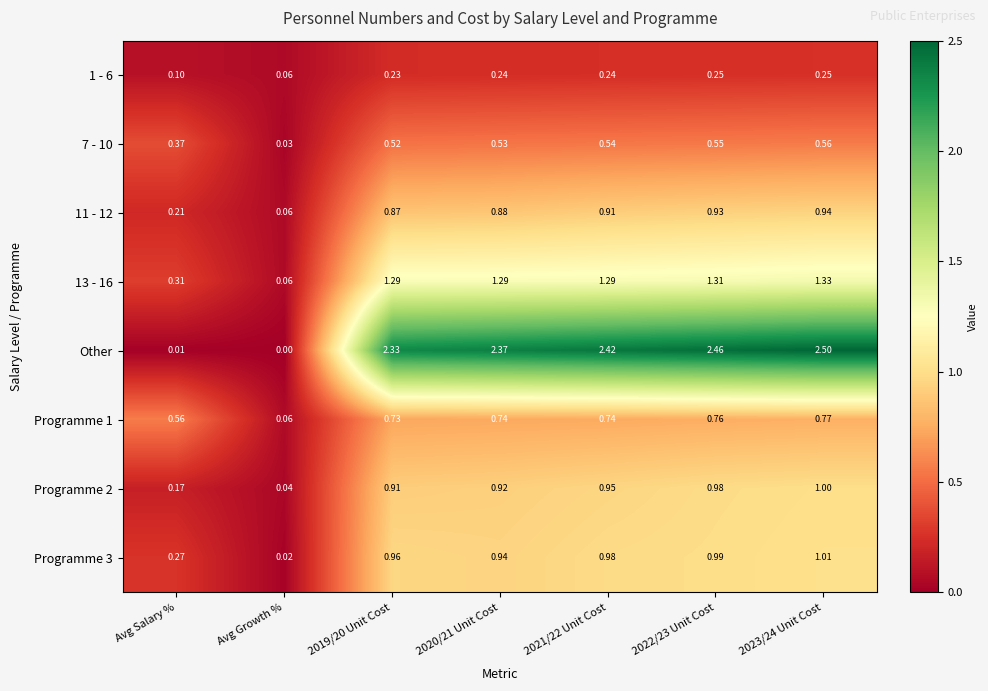

Which category has the lowest value across all series?

Avg Growth %